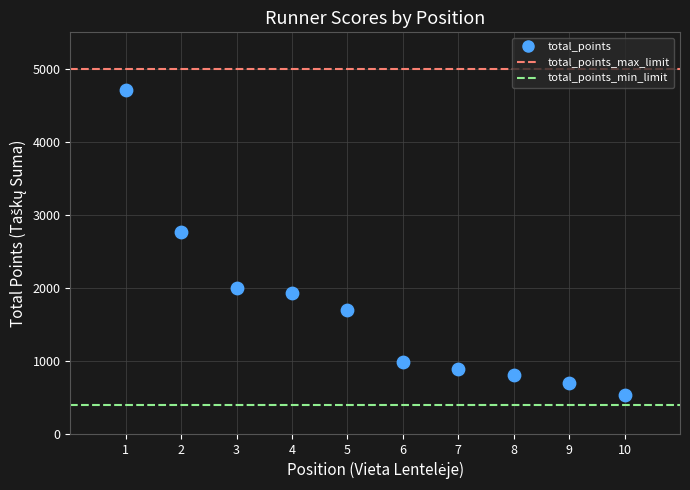

What is the range of Y values (max minus min)?

4177